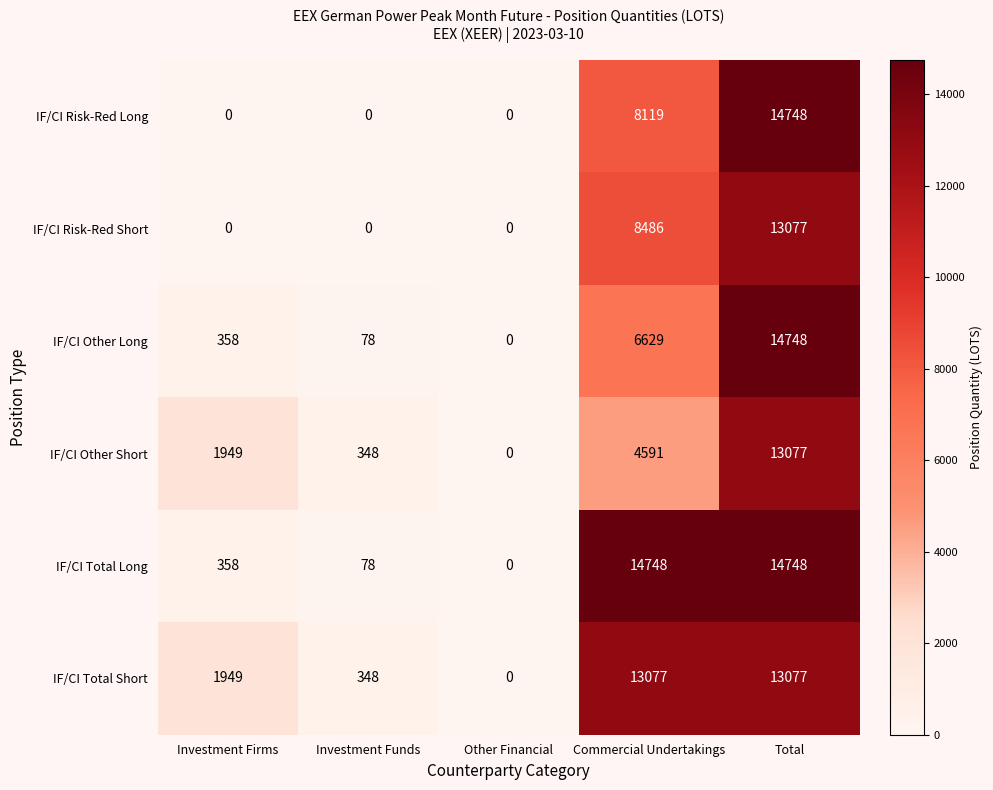

How many positive values does the IF/CI Other Long series have?

4